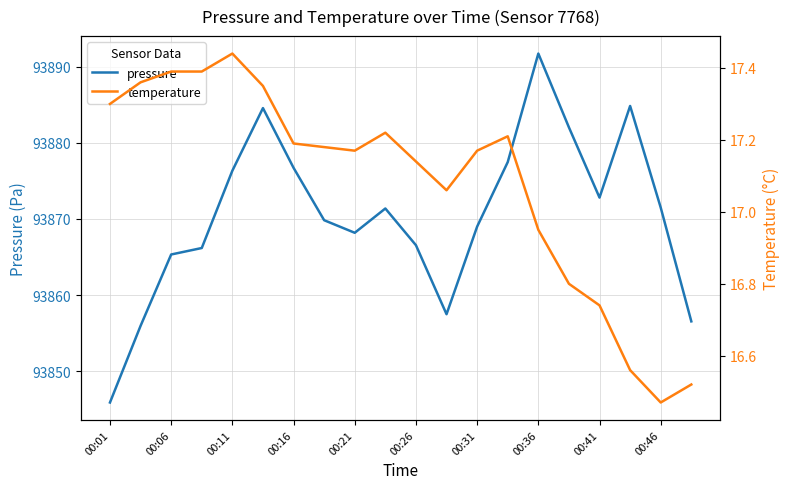

True or false: pressure and temperature cross at least once.

False